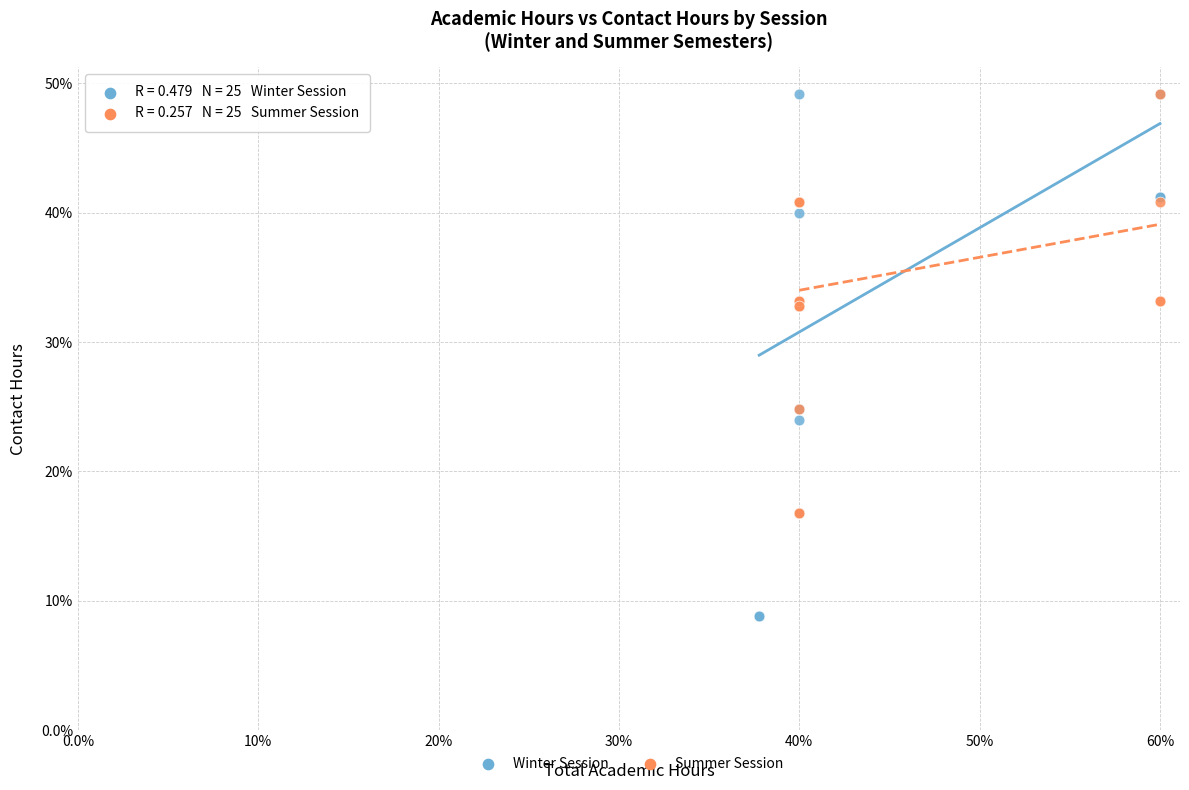

What are all the series names shown in the legend?

Winter Session, Summer Session